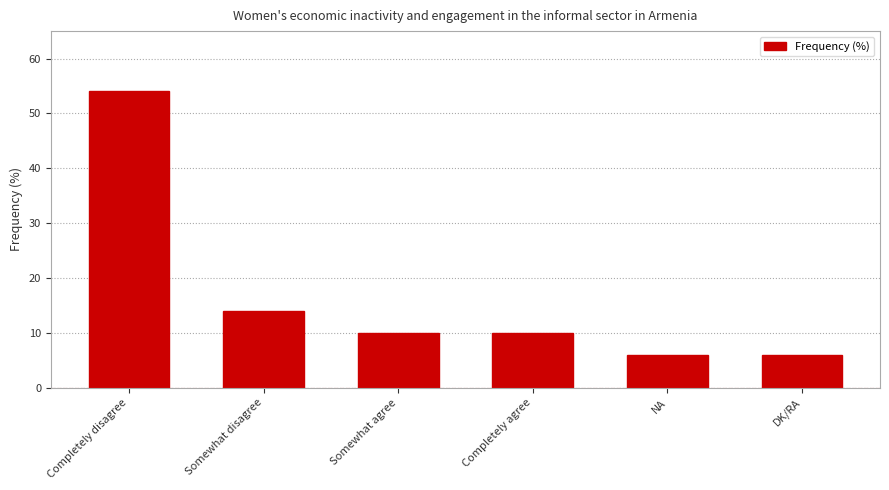

What is the change in value from Completely disagree to DK/RA?

-48